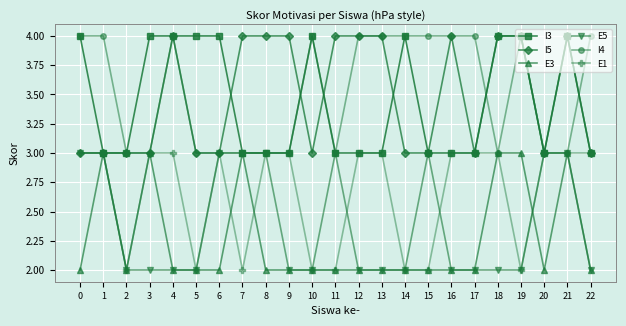

What is the greatest value displayed?

4